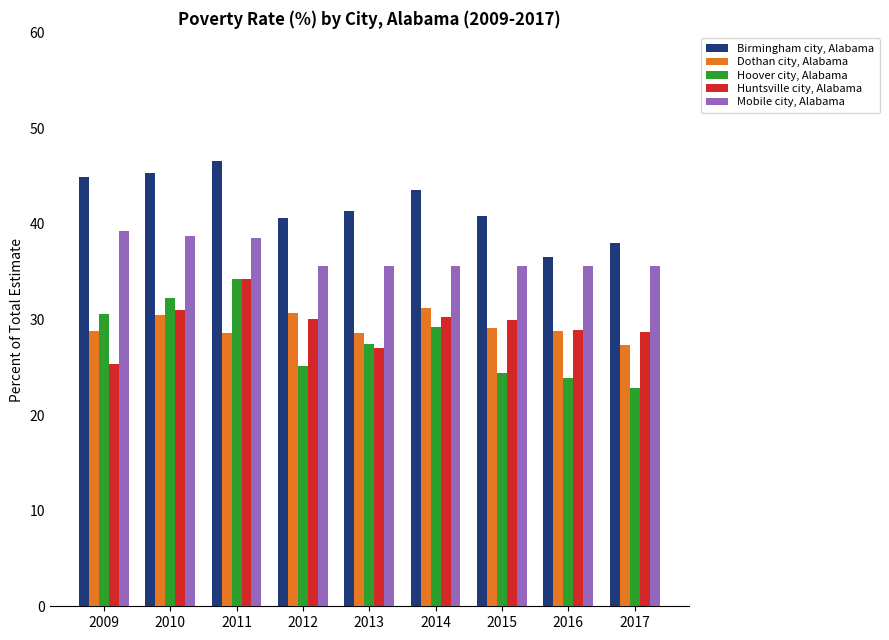

Which series changed the most between 2010 and 2016?

Birmingham city, Alabama